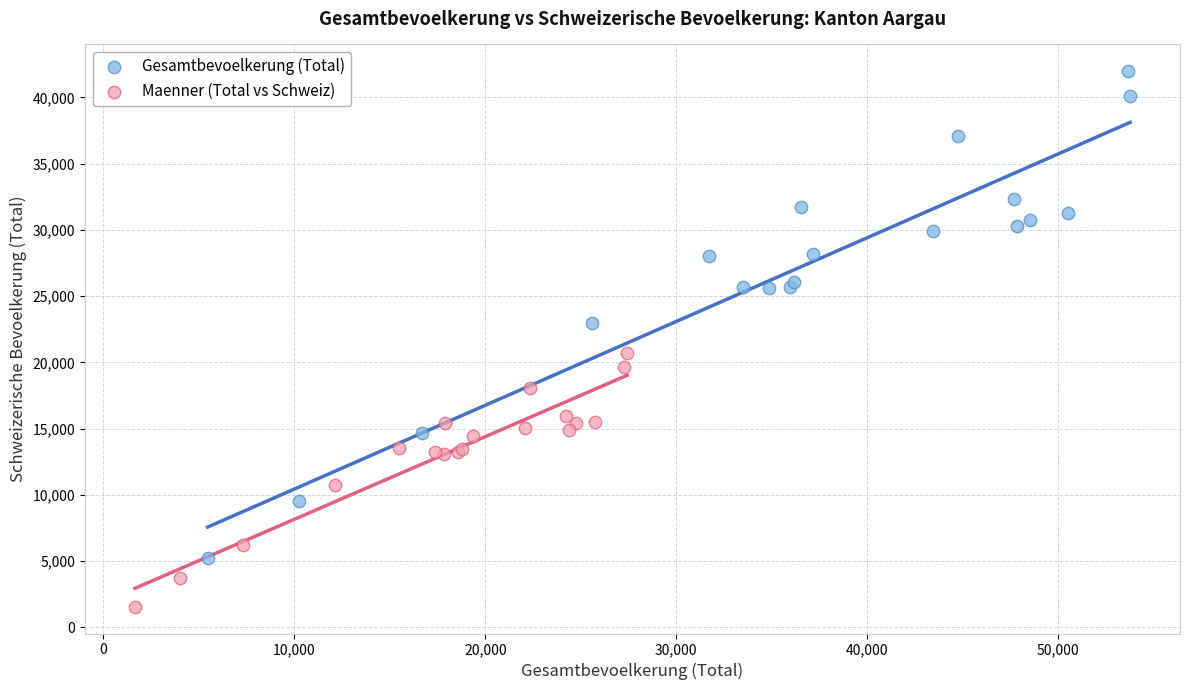

Which series contains the lowest Y value?

Maenner (Total vs Schweiz)